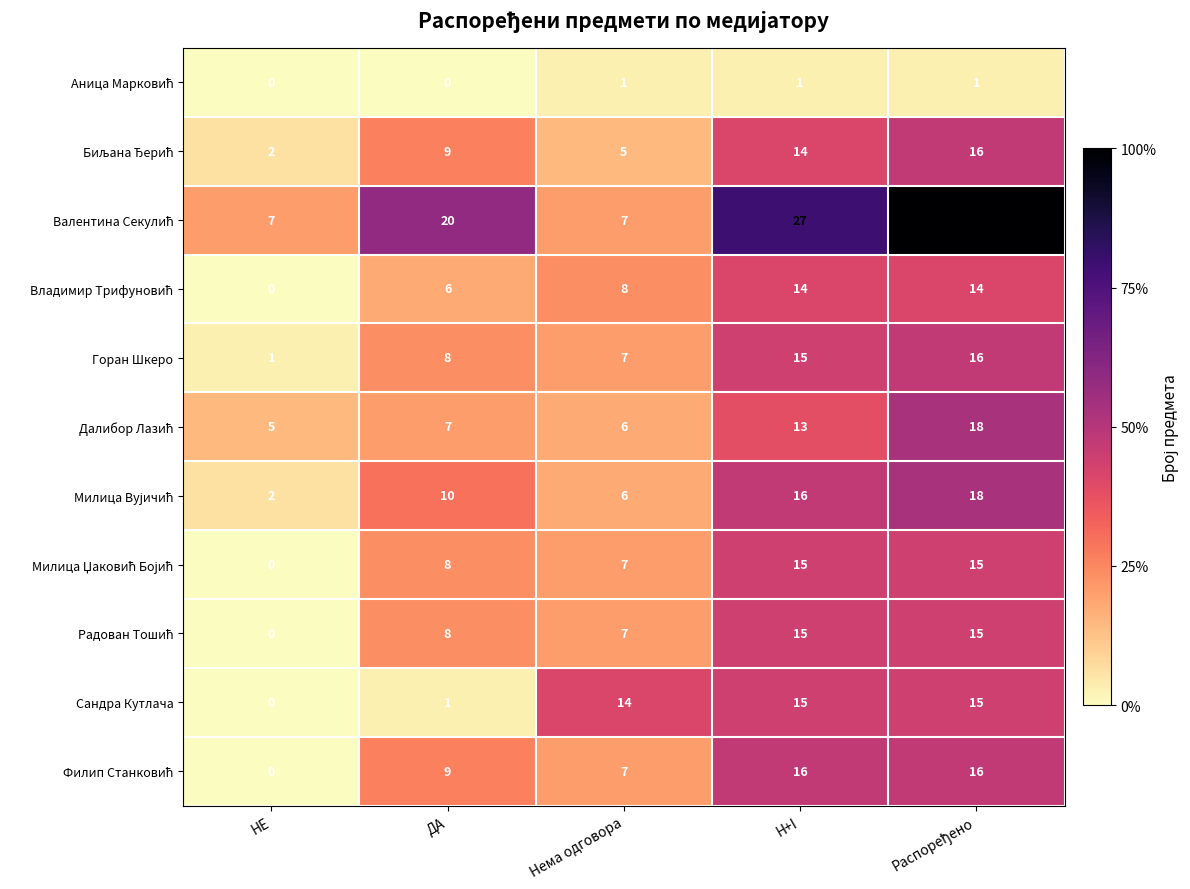

What is the spread (max minus min) of values at ДА?

20